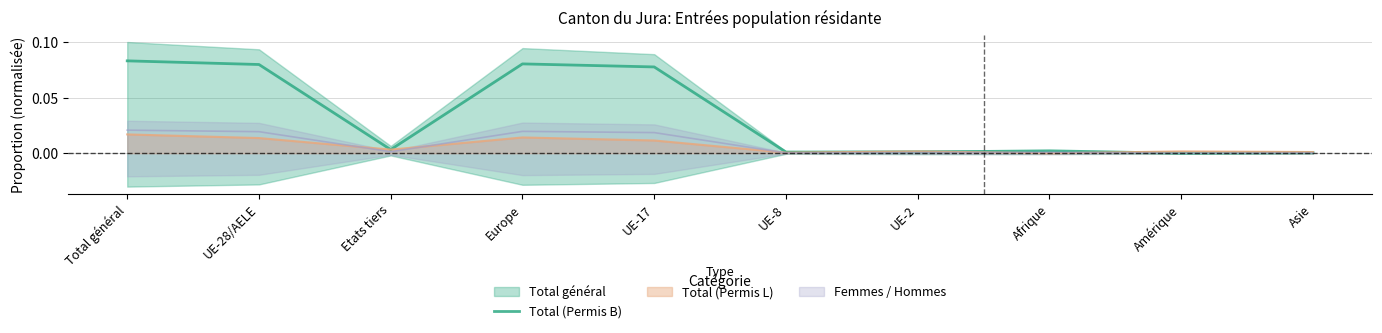

Between Amérique and Etats tiers, which is larger?

Etats tiers